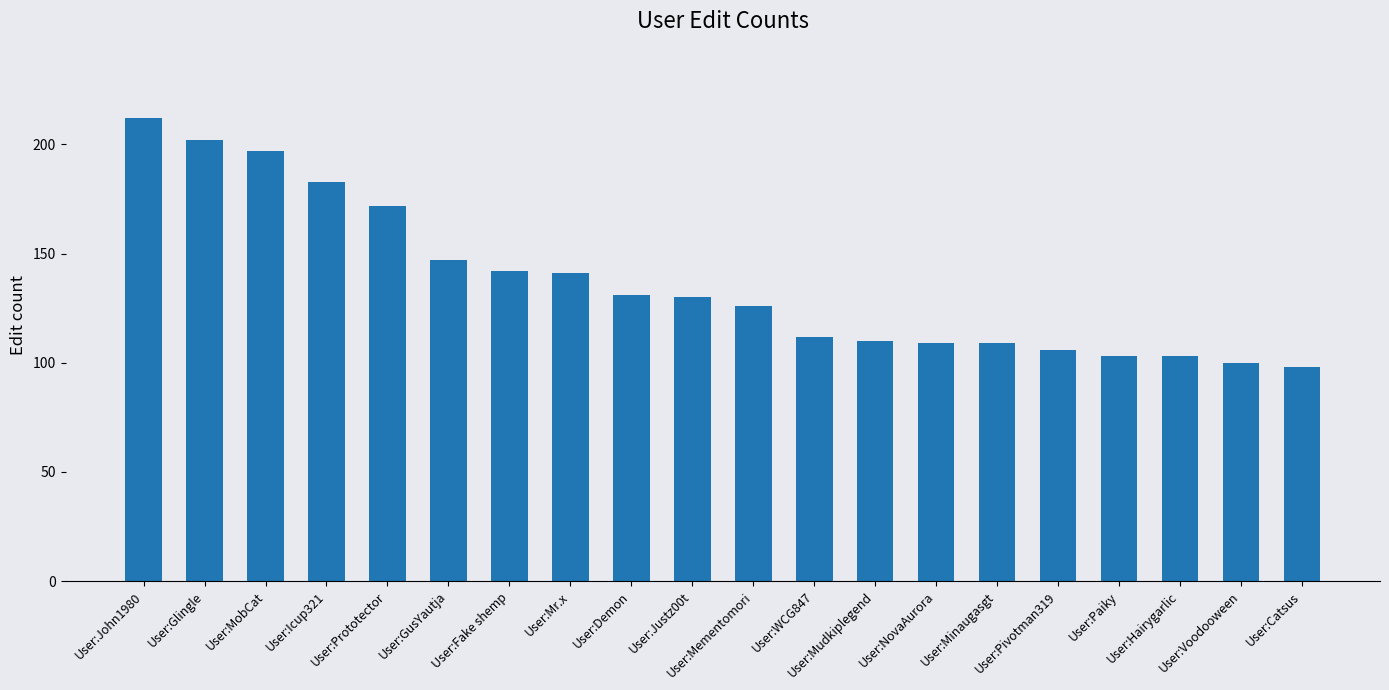

Count the number of data series in this chart.

1